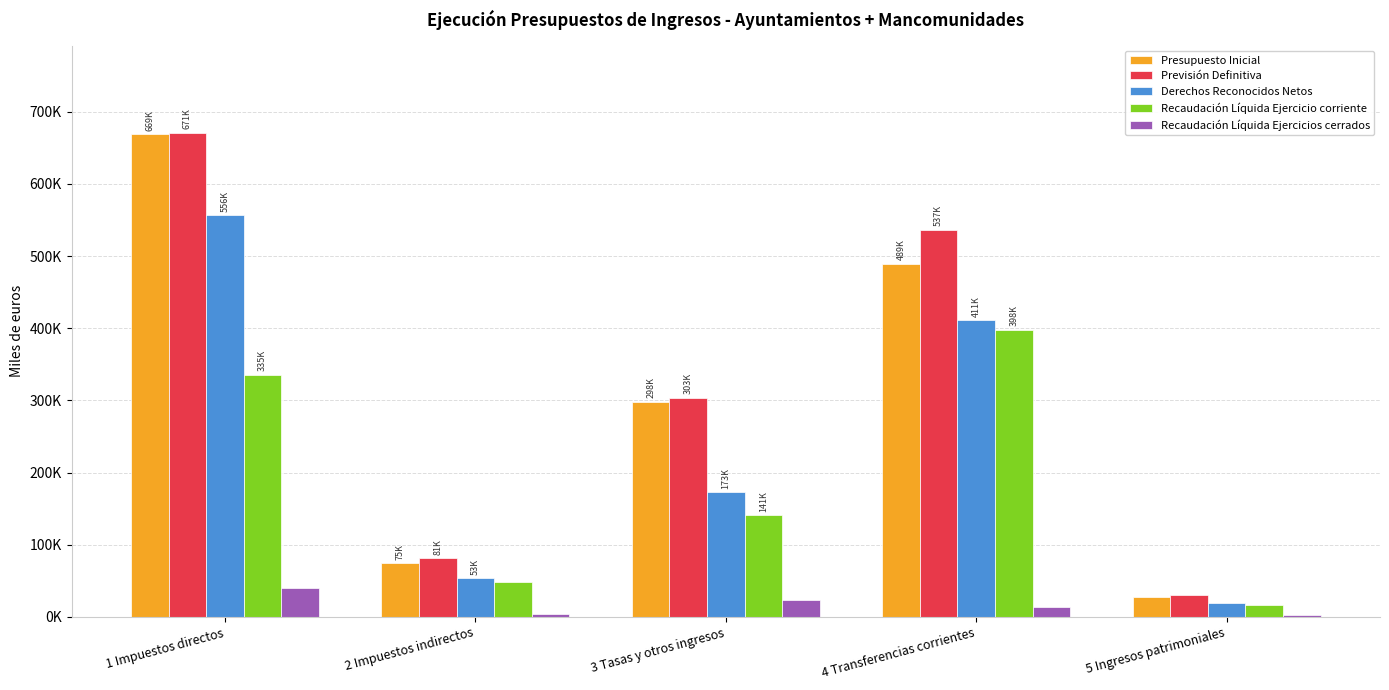

Which category has the lowest value in the Recaudación Líquida Ejercicios cerrados series?

5 Ingresos patrimoniales